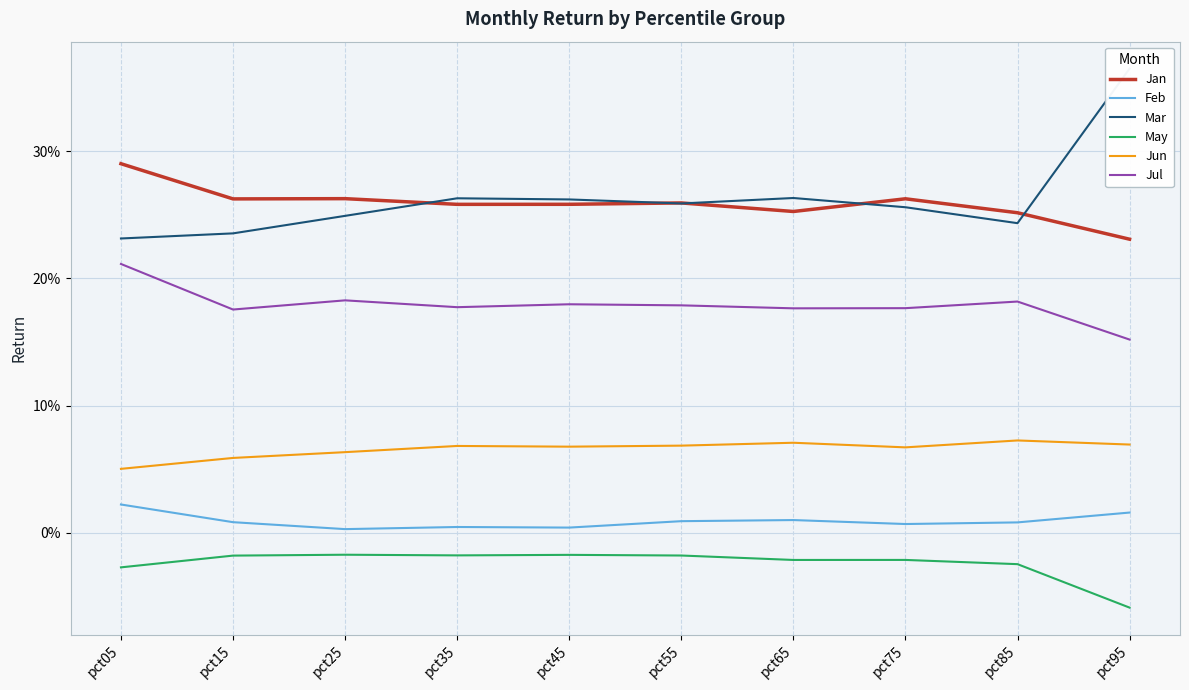

In Jan, how many points are lower than both neighbors (excluding endpoints)?

3